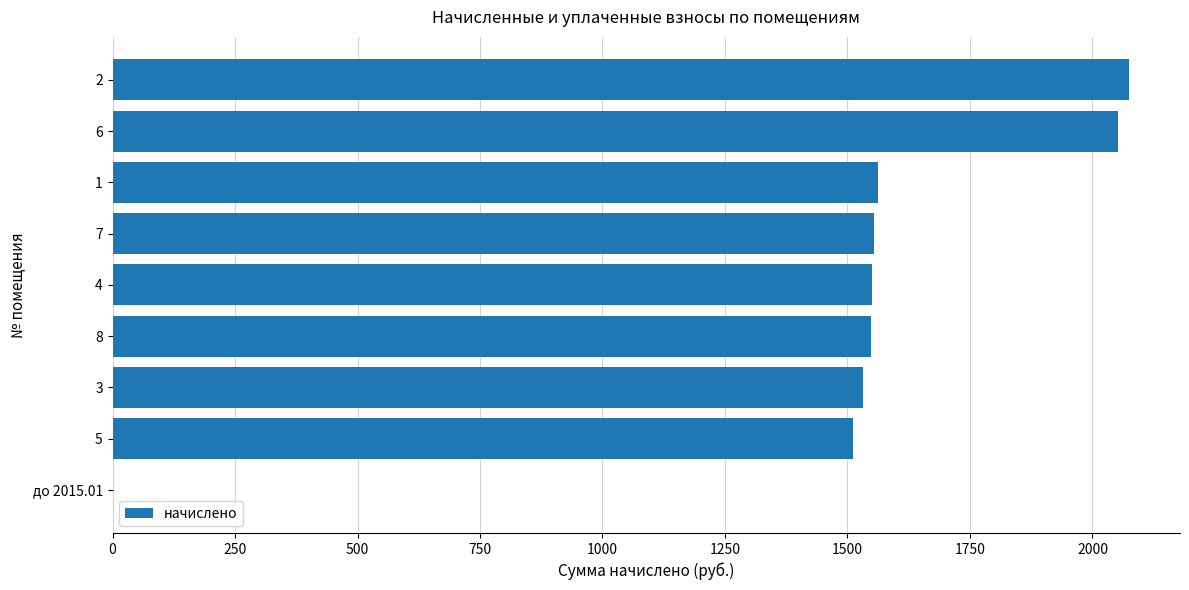

What is the change in value from 7 to 2?

+520.6